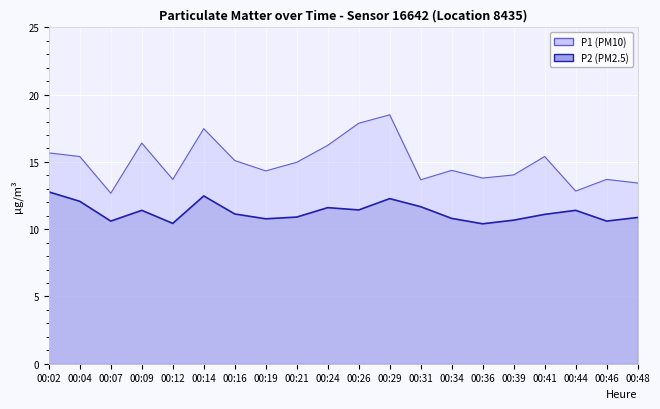

What are all the series names shown in the legend?

P1, P2